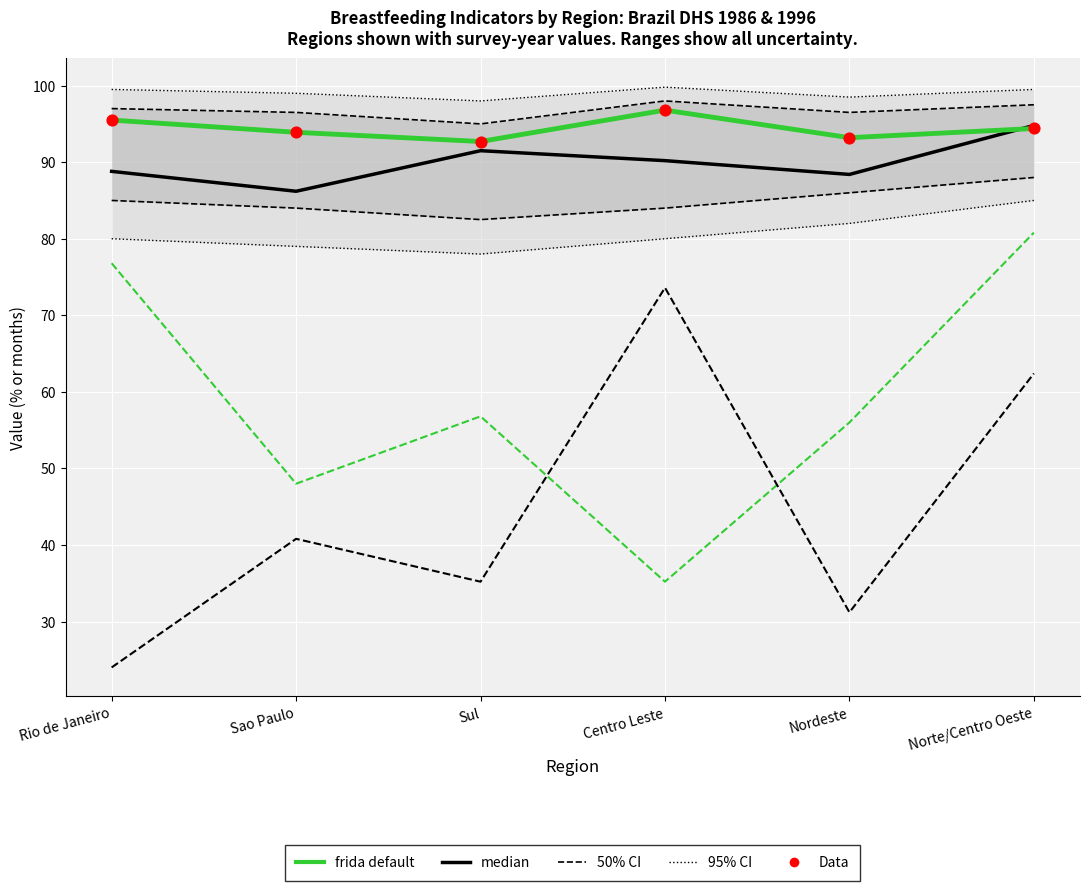

At which category is the sum across all series the highest?

Centro Leste